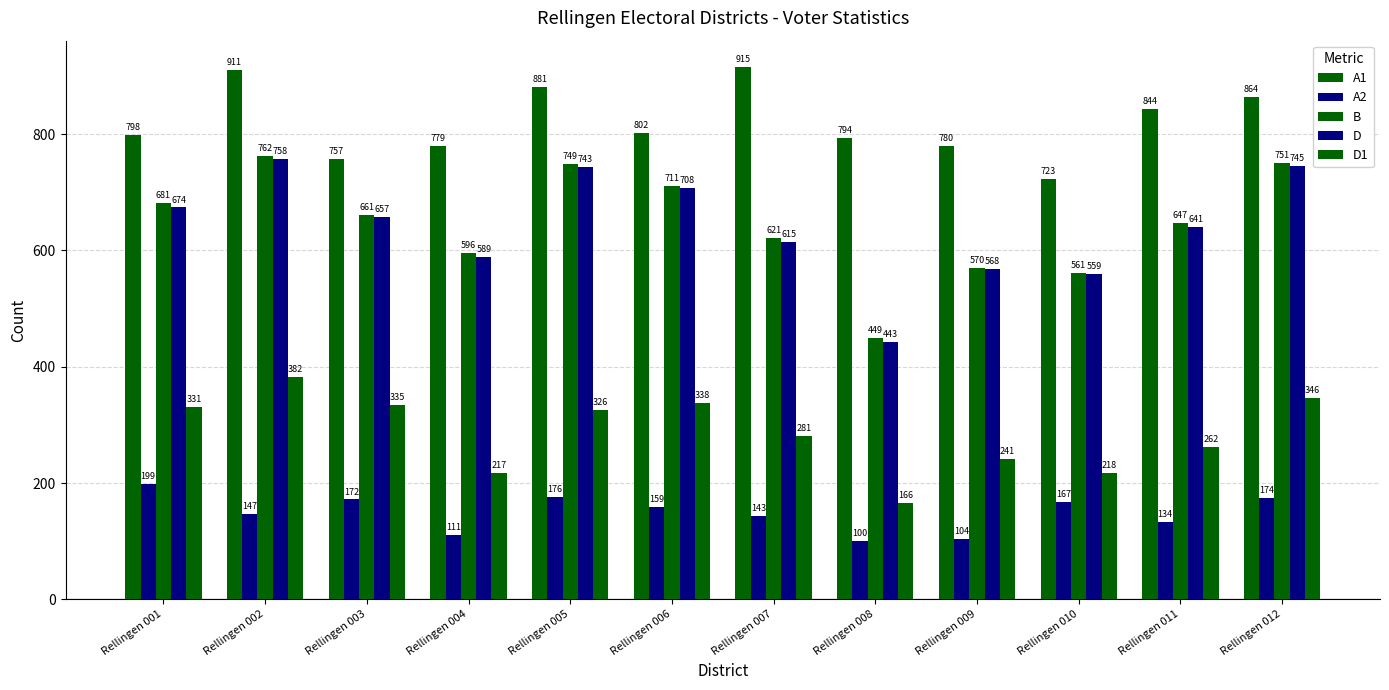

What is the difference between the B values at Rellingen 008 and Rellingen 001?

232